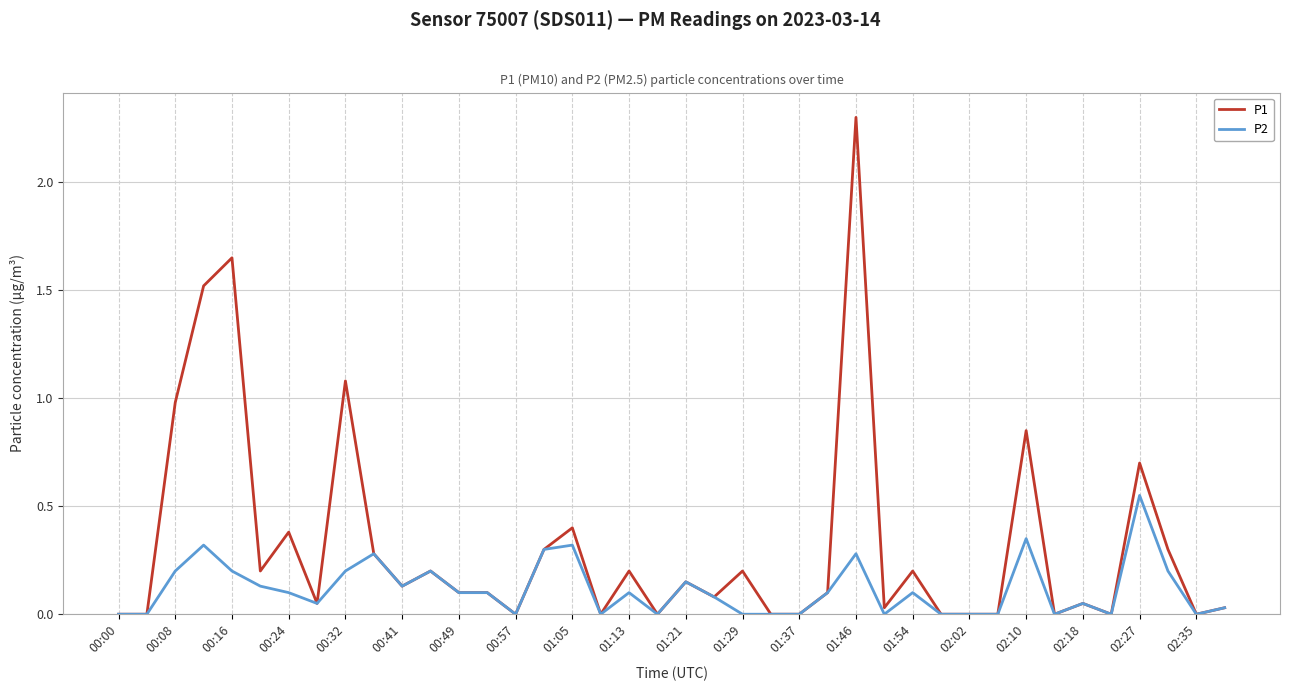

List the series in order of their overall mean, lowest first.

P2, P1